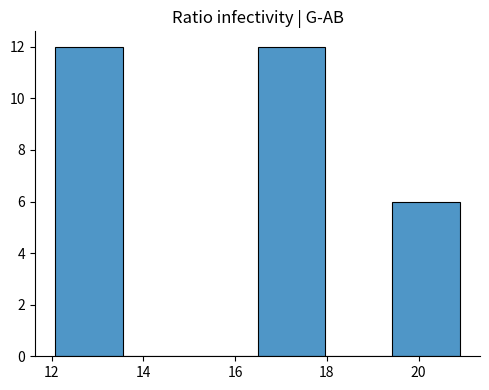

What is the height of the bar covering 12.0 to 13.6 on the x-axis? Neither the bar edges nor the heights are printed on the chart, so give them approximately, as read against the axes.

12